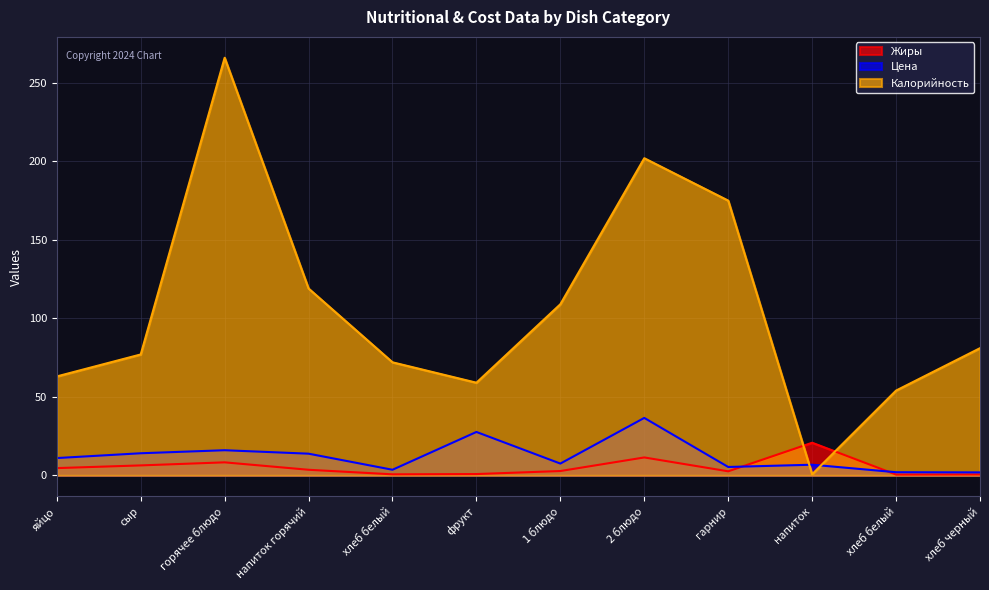

True or false: Жиры and Калорийность cross at least once.

True